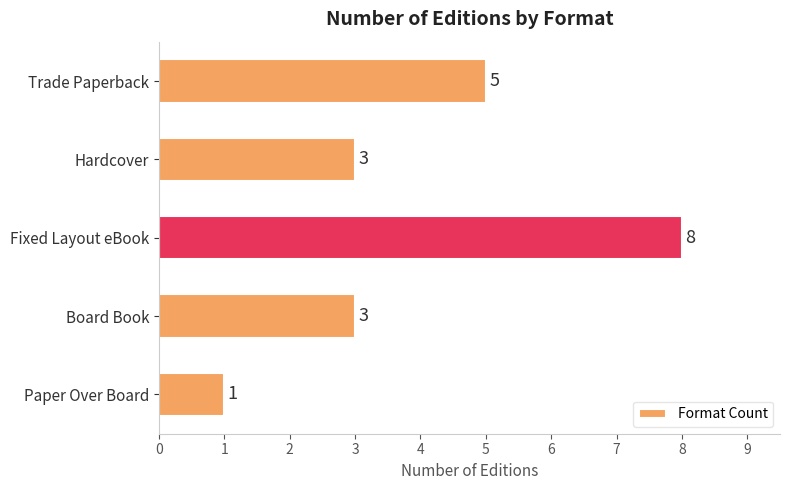

What is the sum of all values?

20